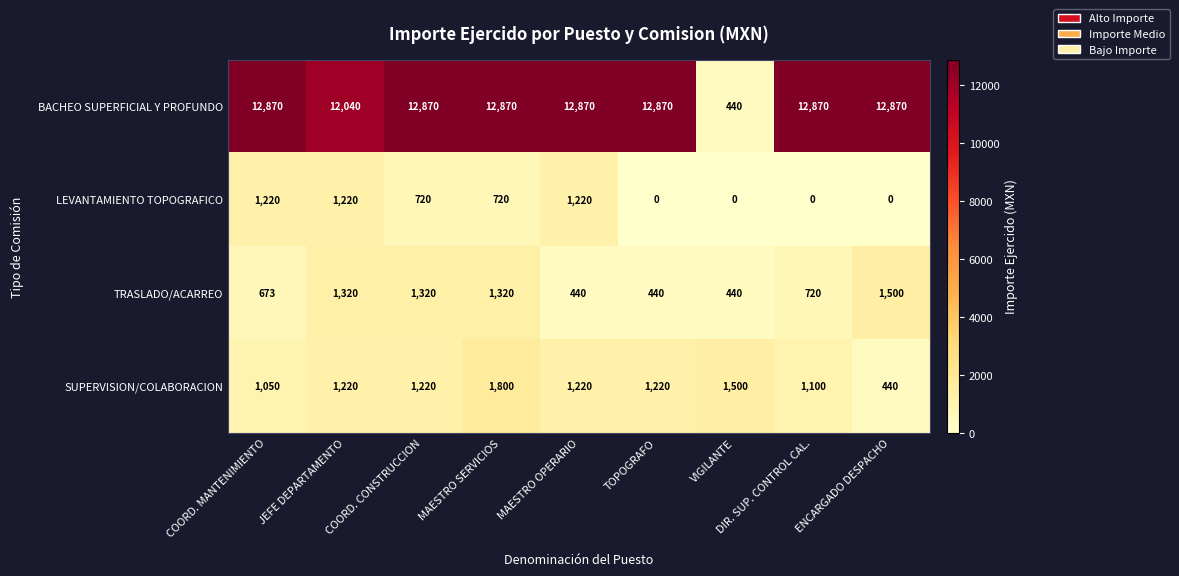

Which series changed the most between COORD. CONSTRUCCION and MAESTRO OPERARIO?

TRASLADO/ACARREO